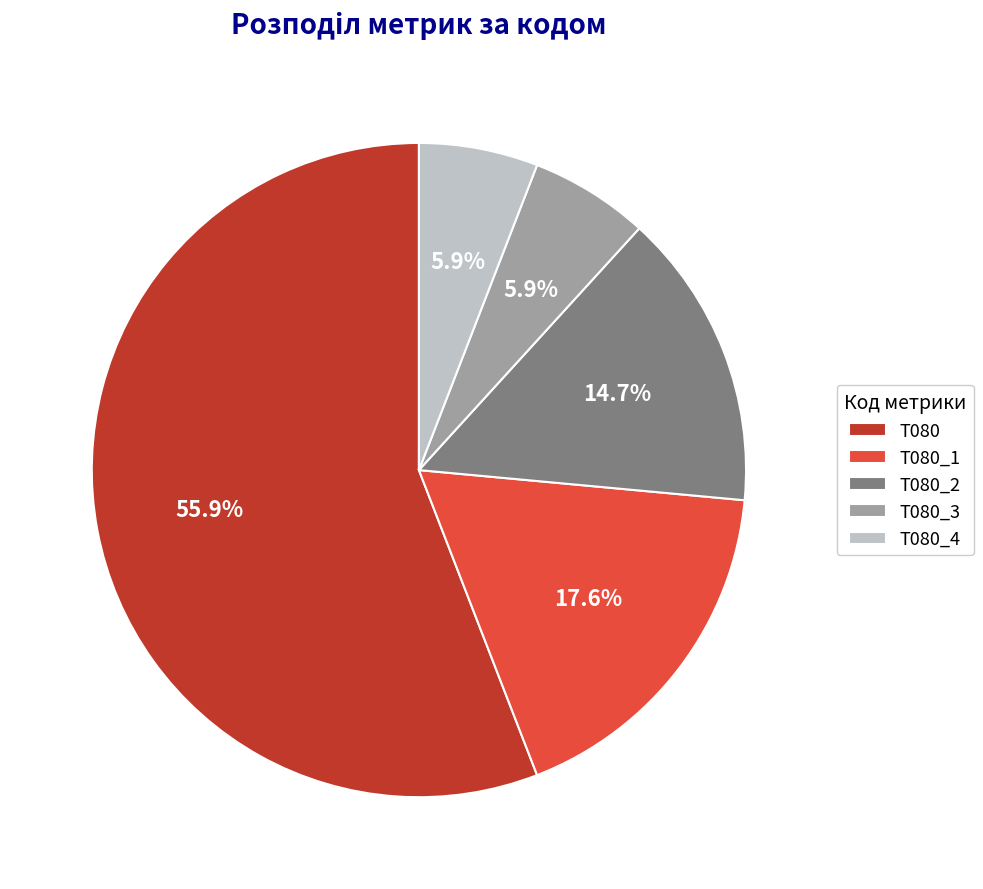

True or false: T080_2 accounts for 15% of the total.

True